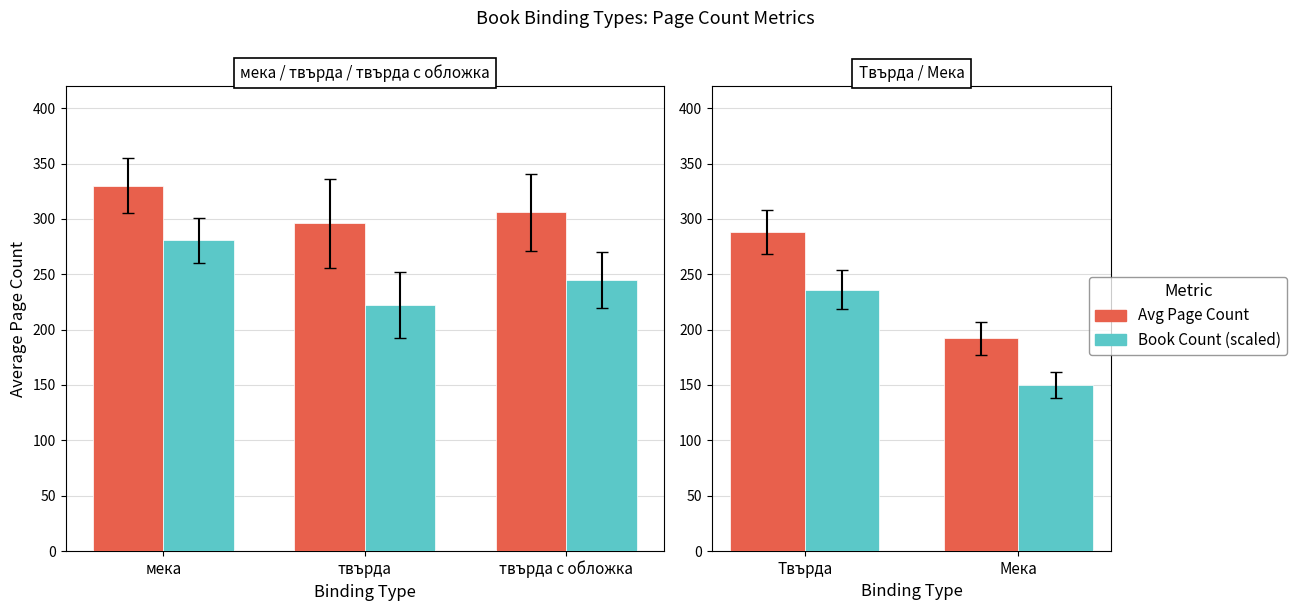

Which label corresponds to the largest value in the chart?

Твърда